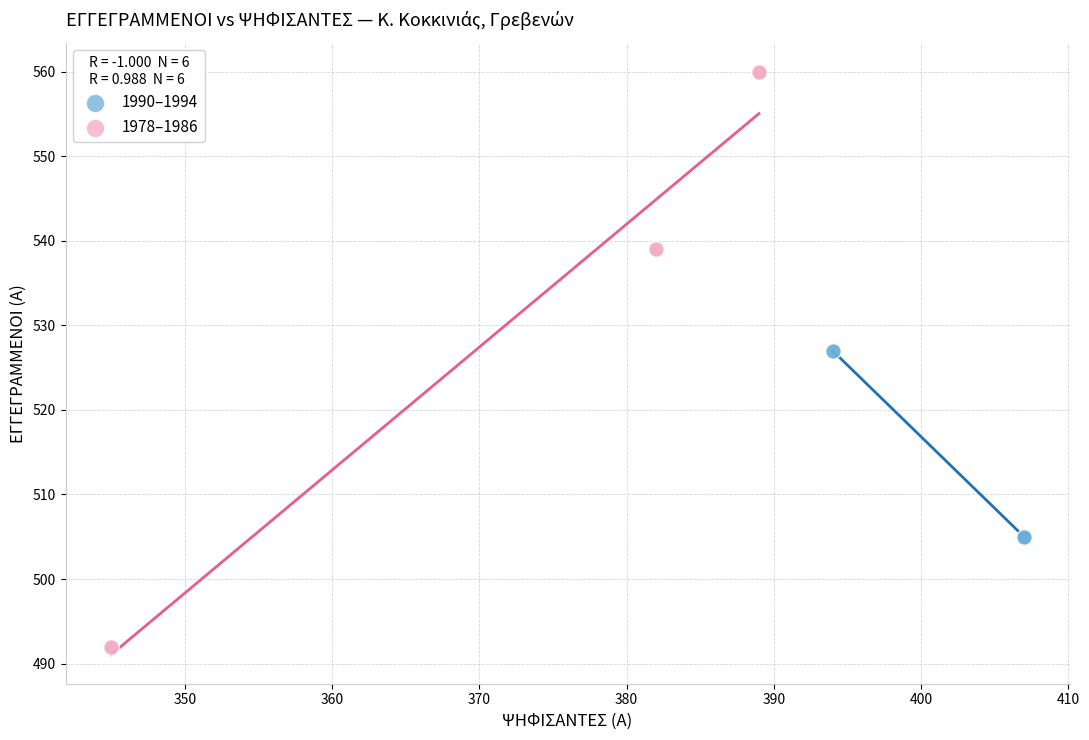

Which series reaches the maximum Y coordinate?

1978–1986